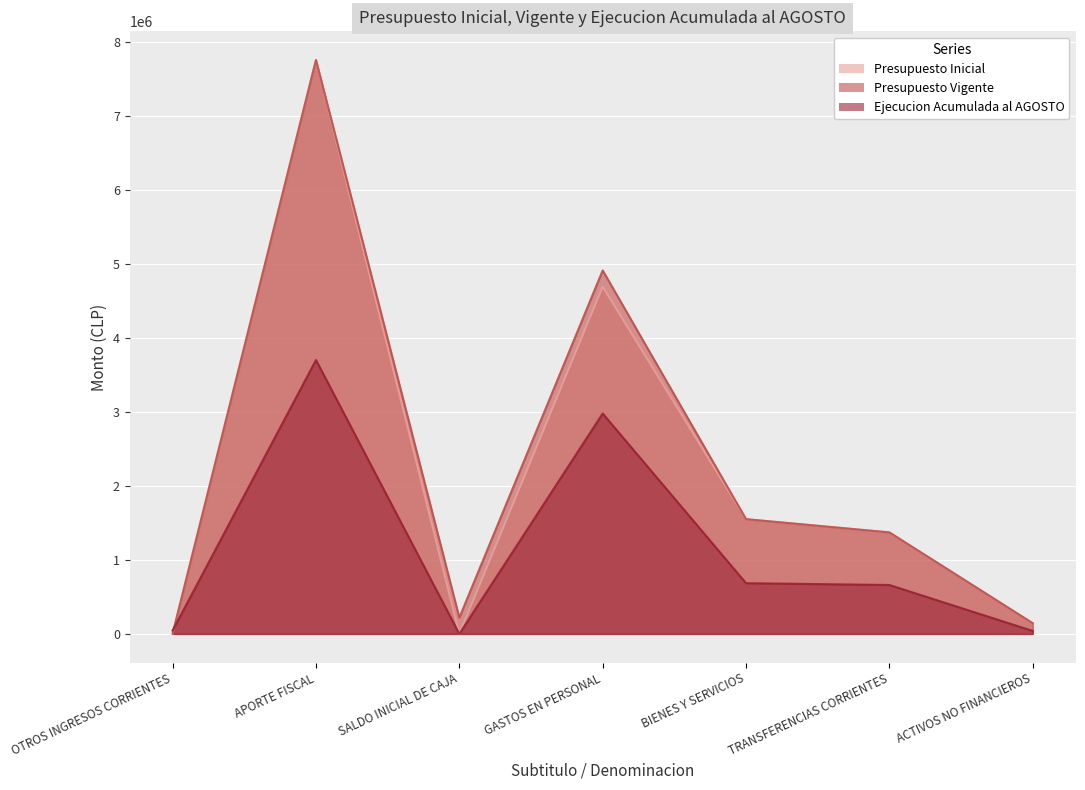

Rank the categories by Presupuesto Vigente value from lowest to highest.

OTROS INGRESOS CORRIENTES, ACTIVOS NO FINANCIEROS, SALDO INICIAL DE CAJA, TRANSFERENCIAS CORRIENTES, BIENES Y SERVICIOS, GASTOS EN PERSONAL, APORTE FISCAL